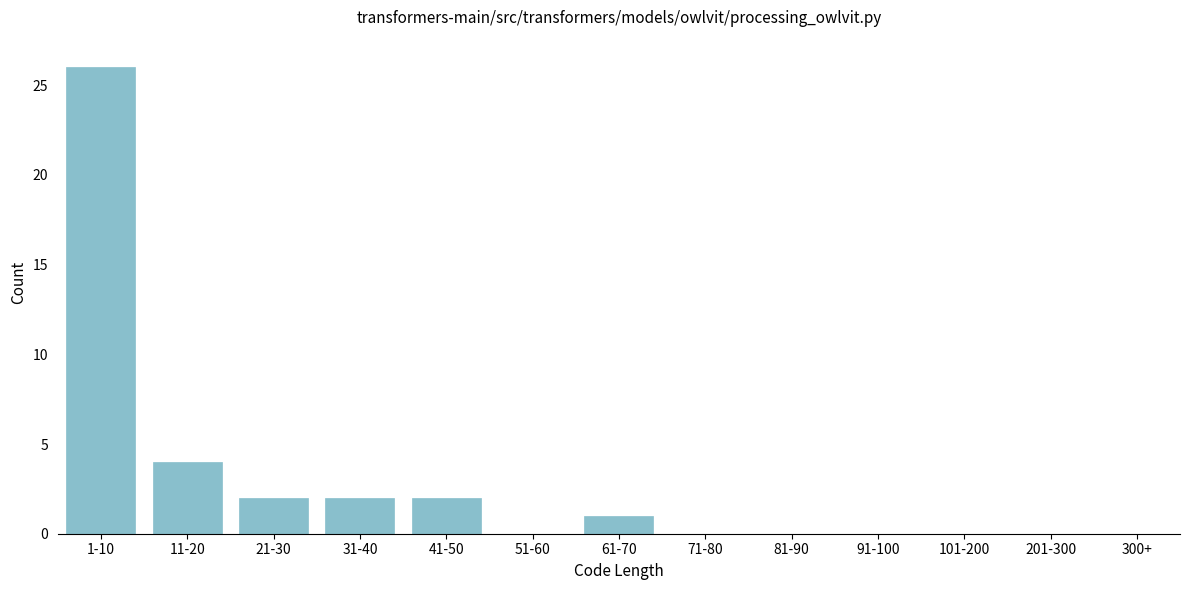

Reading left to right, transcribe all the data shown in this chart.

1-10=26	11-20=4	21-30=2	31-40=2	41-50=2	51-60=0	61-70=1	71-80=0	81-90=0	91-100=0	101-200=0	201-300=0	300+=0